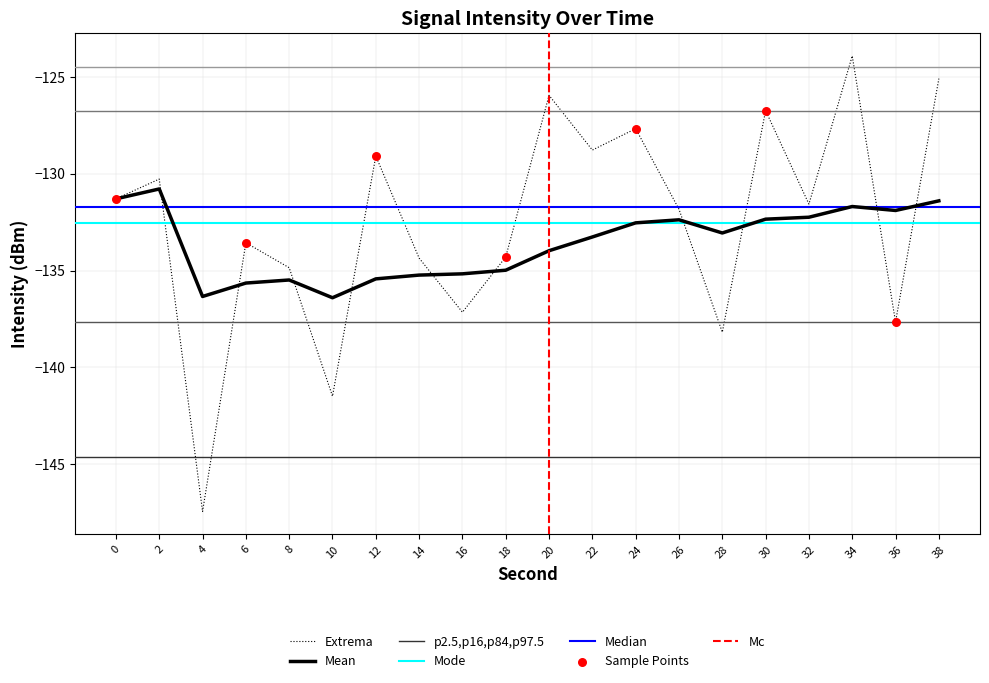

Which series has the widest spread of Y values?

intensity(dBm)